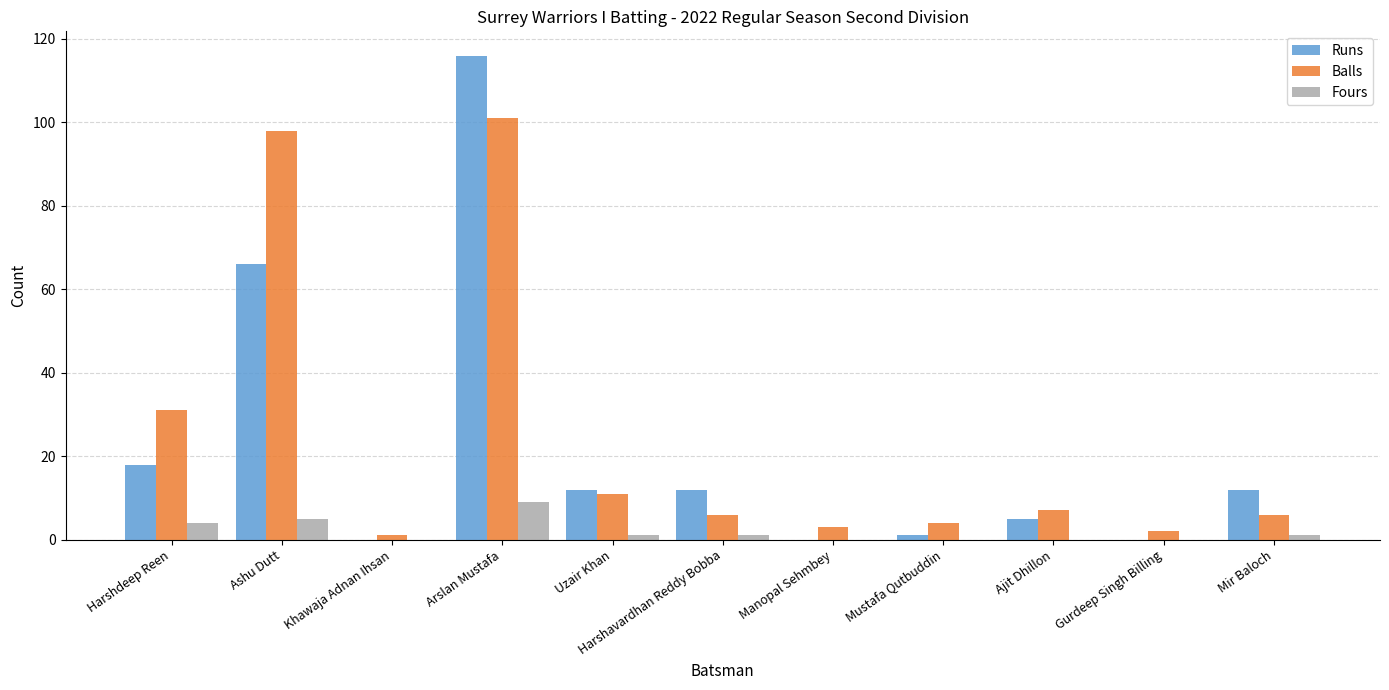

At which category is the sum across all series the highest?

Arslan Mustafa